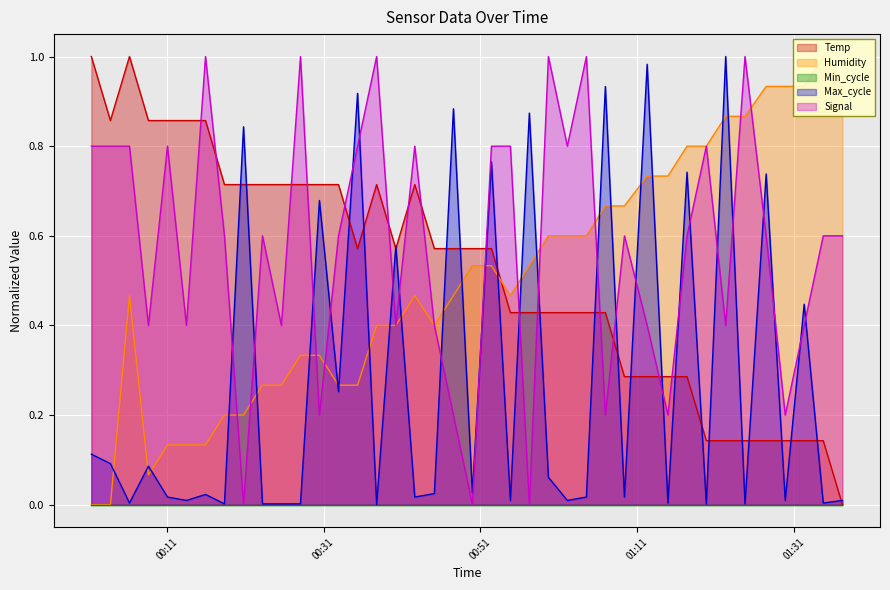

After their last crossing, which series has the higher values: Signal or Temp?

Signal